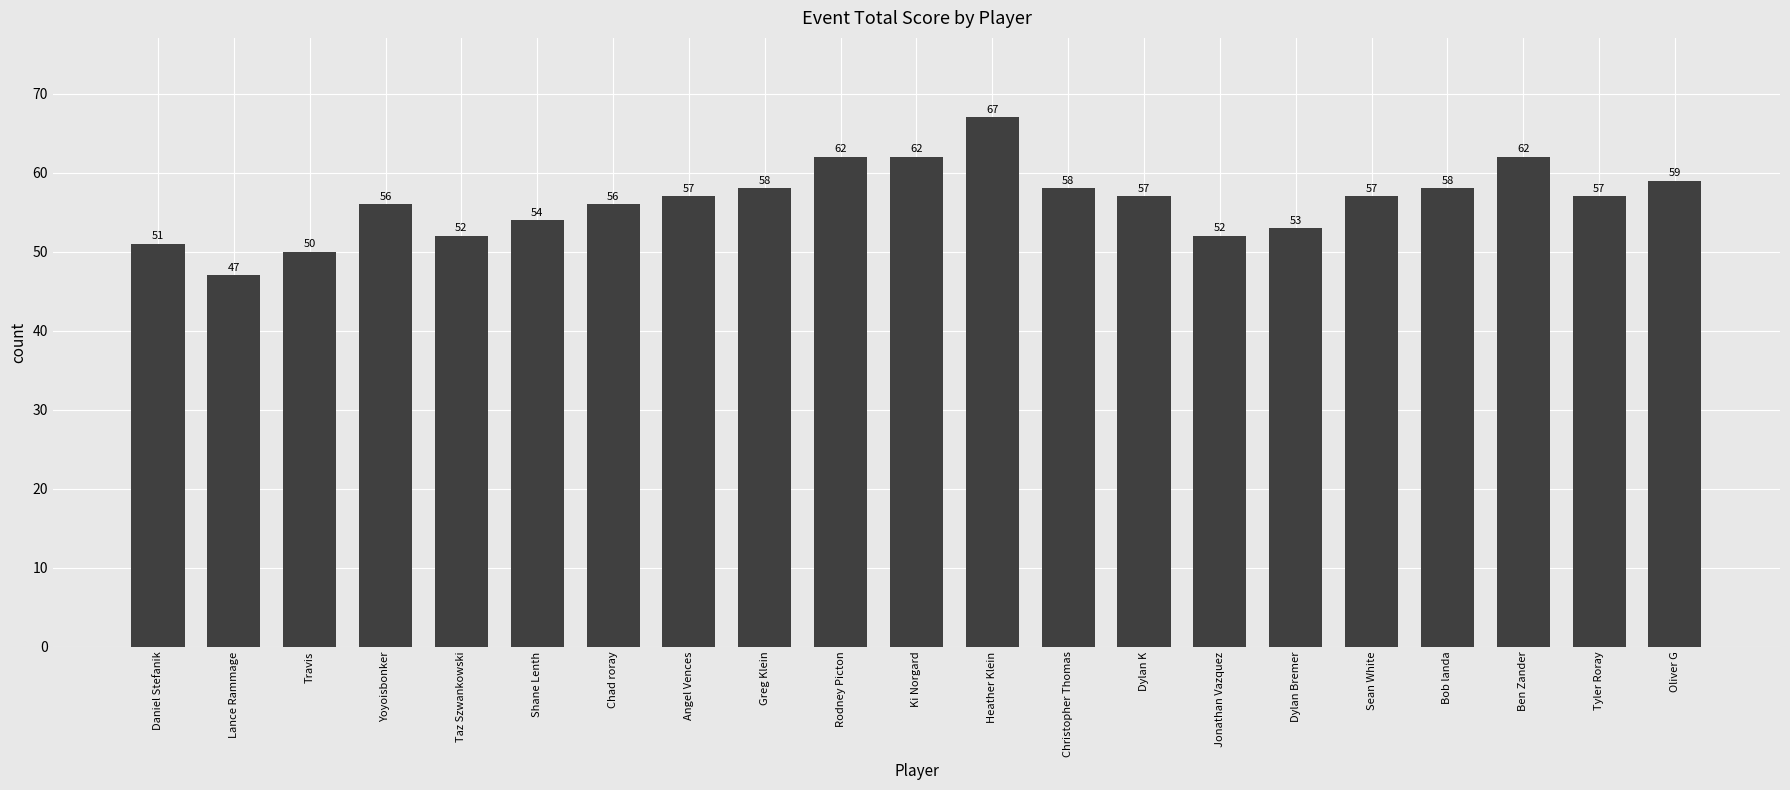

How many bars are there in total?

21